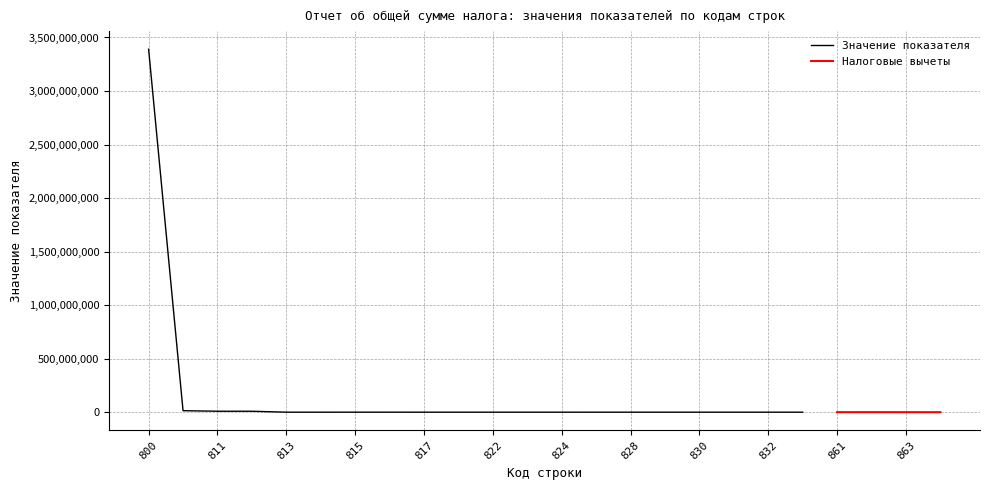

How many categories are shown in the chart?

20